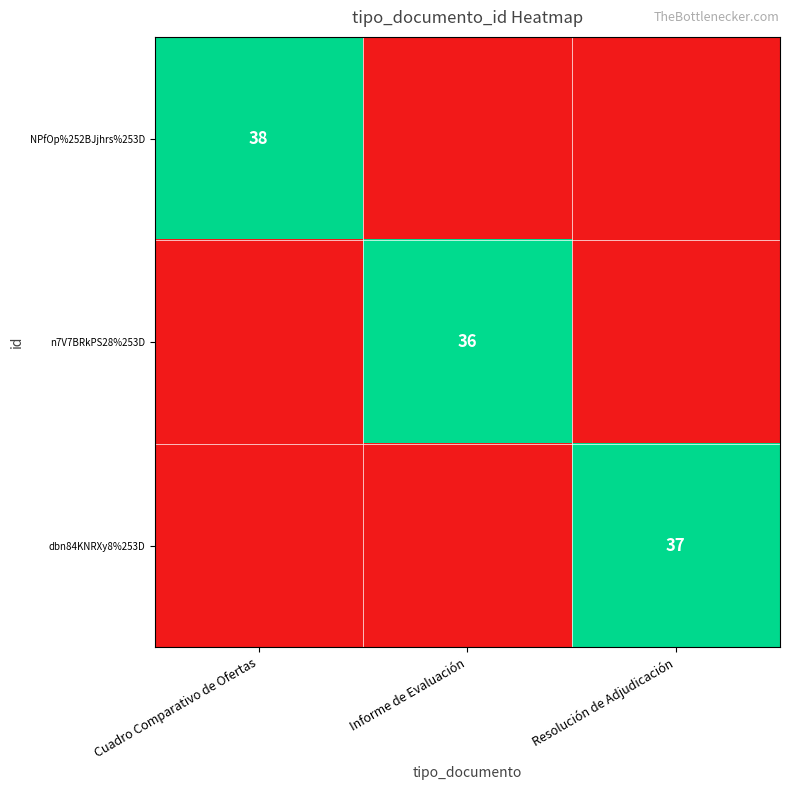

Between Informe de Evaluación and Resolución de Adjudicación, which series saw the biggest shift?

dbn84KNRXy8%253D